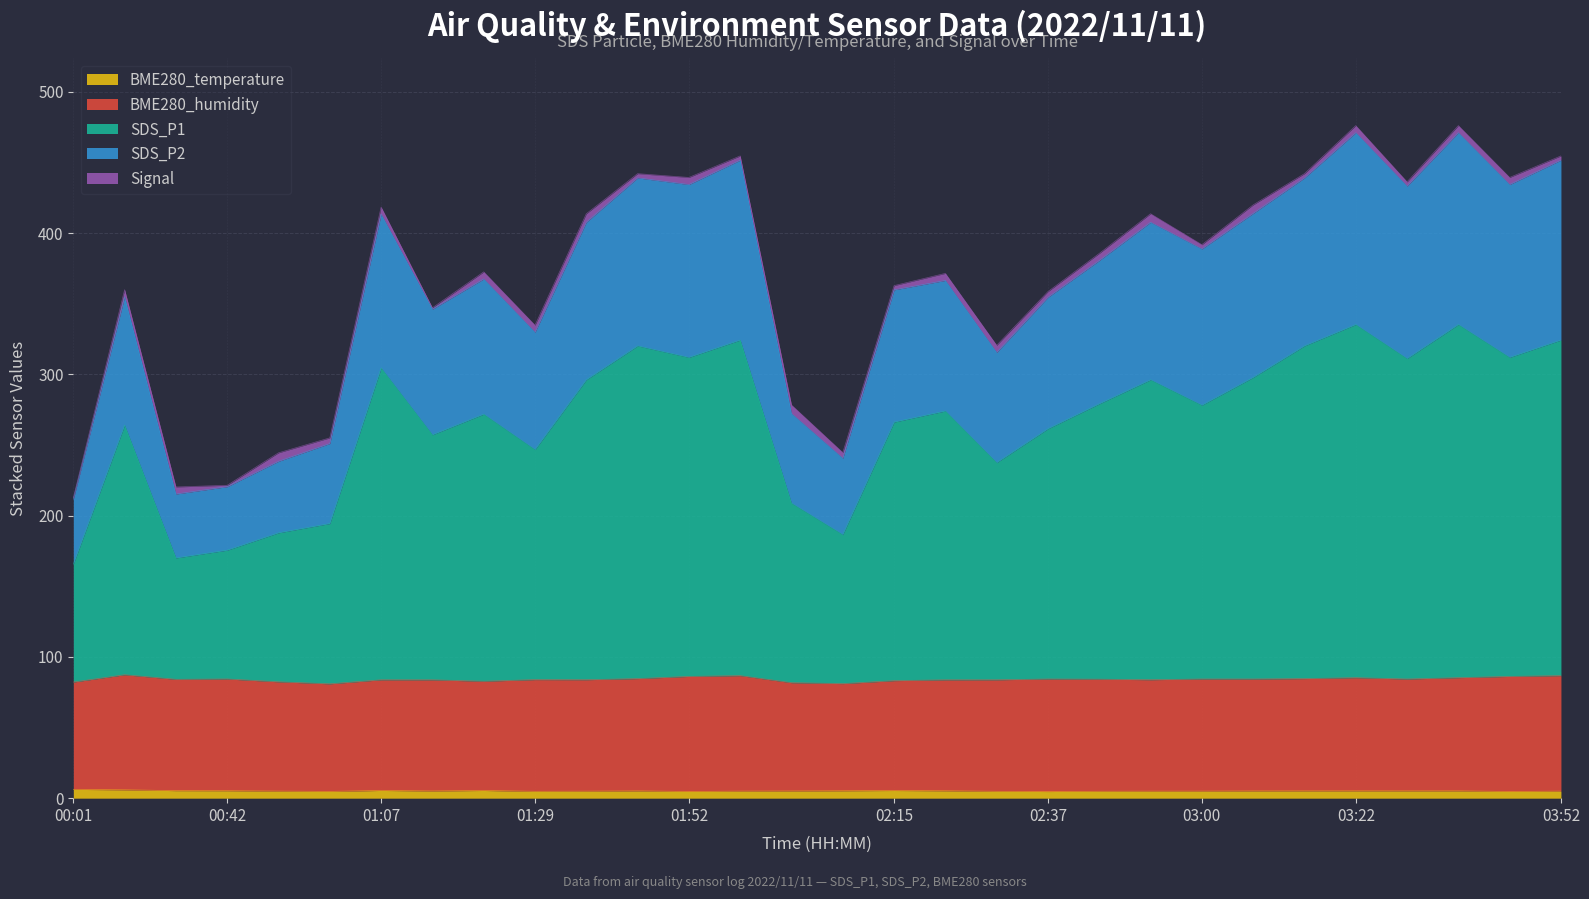

What are all the series names shown in the legend?

BME280_temperature, BME280_humidity, SDS_P1, SDS_P2, Signal